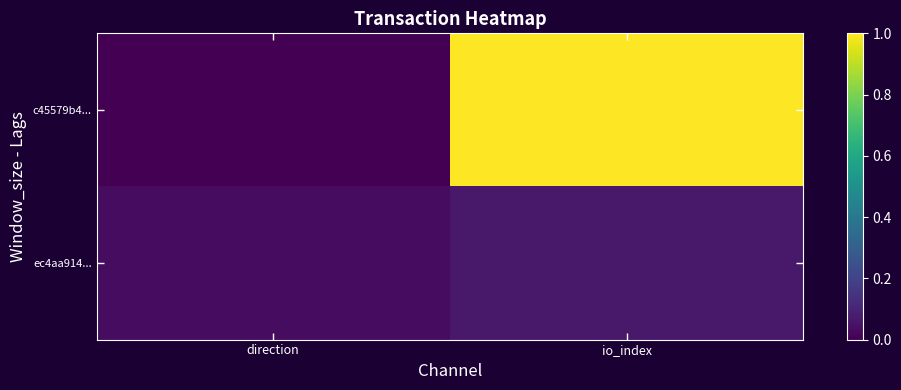

Which series has the widest spread of values?

c45579b4...